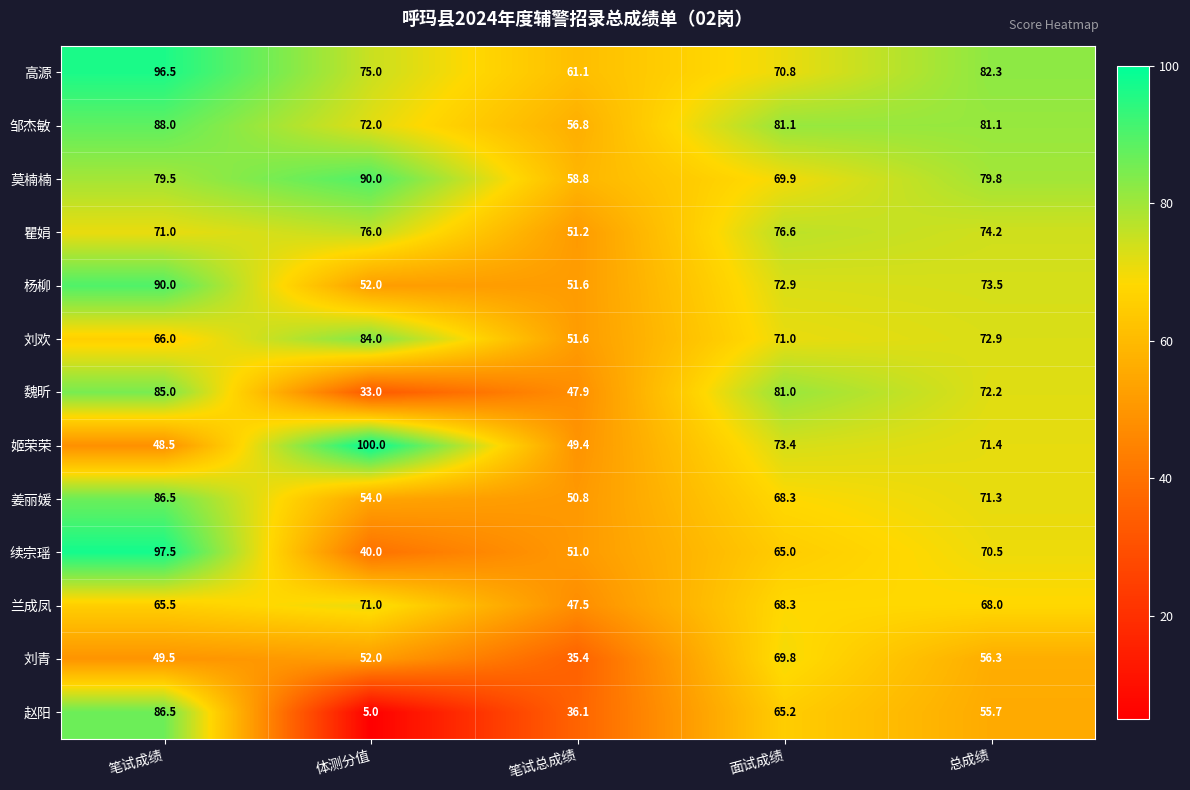

What is the total value across all series at 总成绩?

929.2